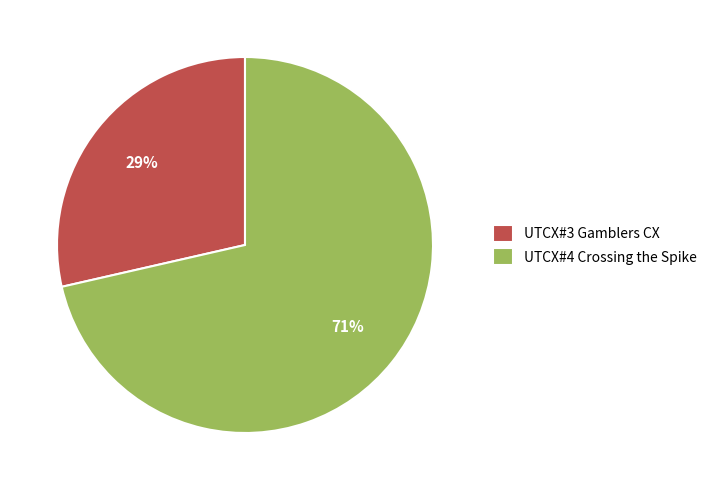

How many slices are in this pie chart?

2